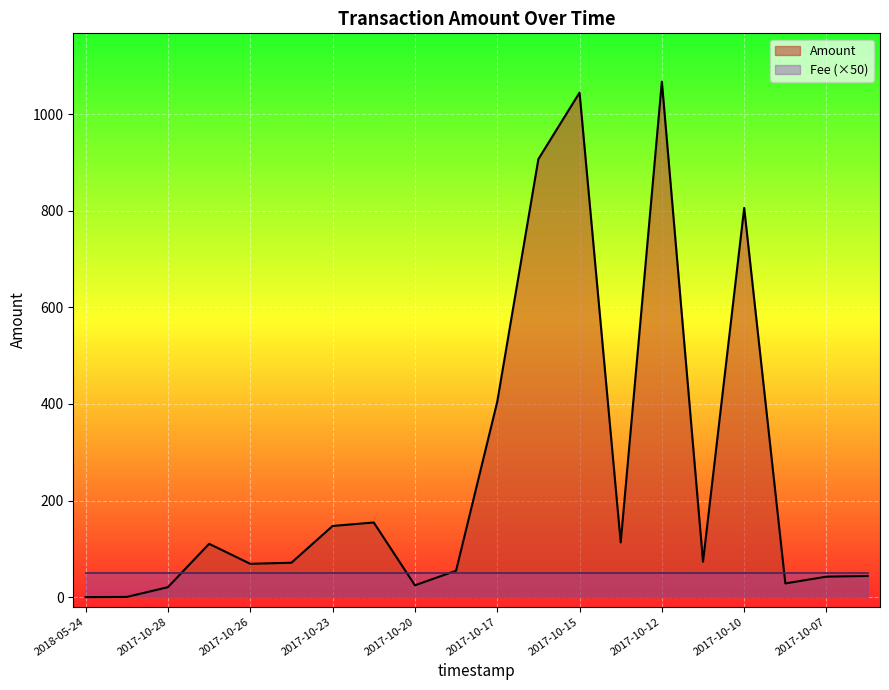

True or false: the data shows 1729.0 at 2017-10-15.

False